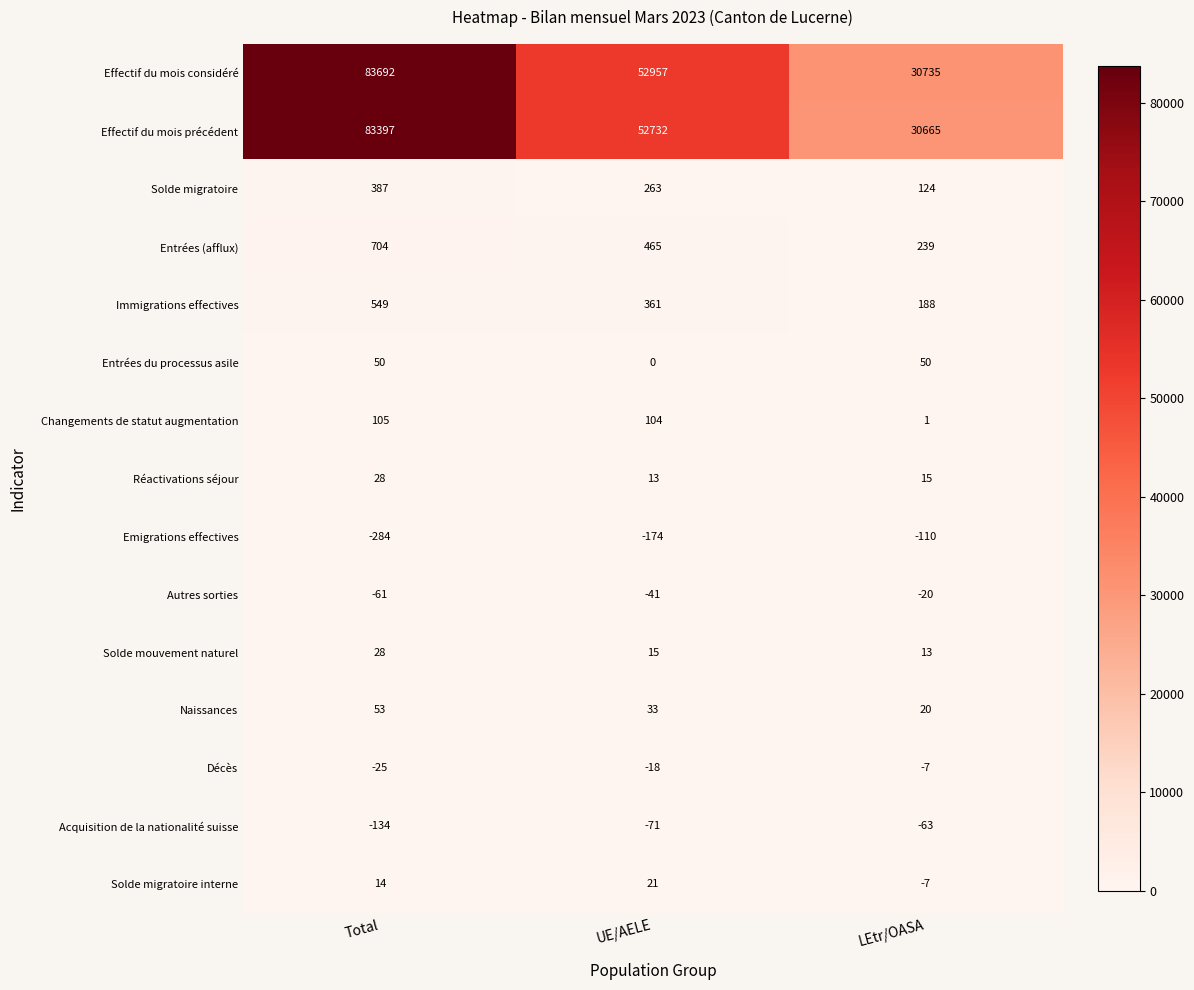

What is the maximum value for Immigrations effectives?

549